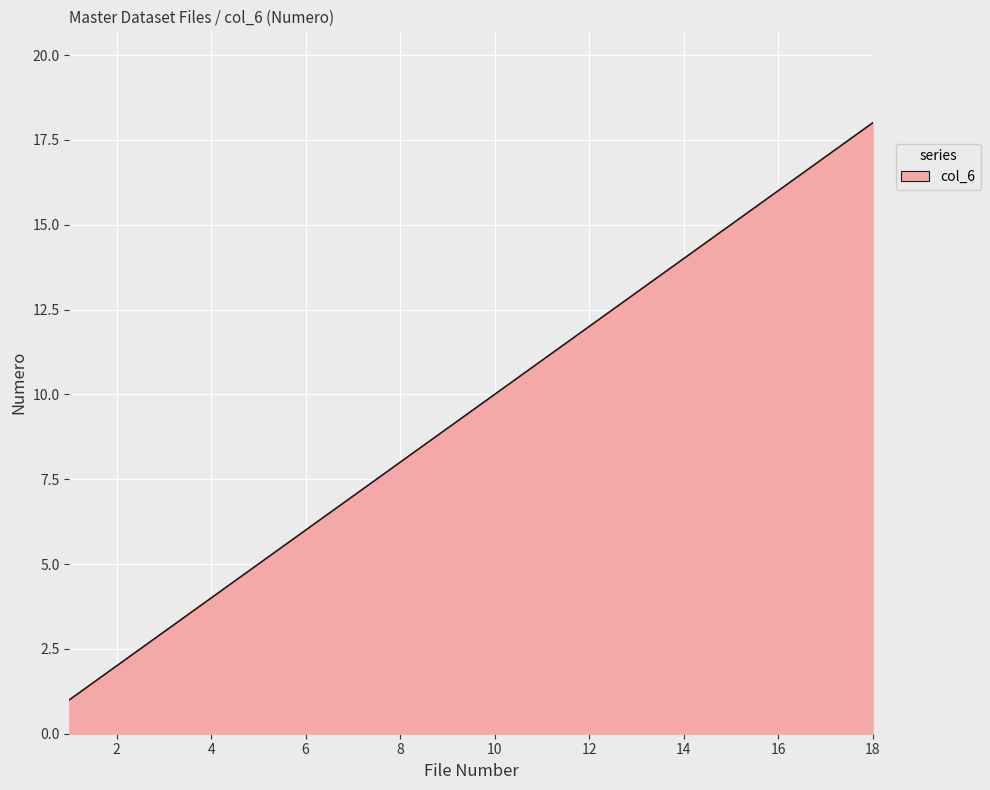

Count the number of data series in this chart.

1